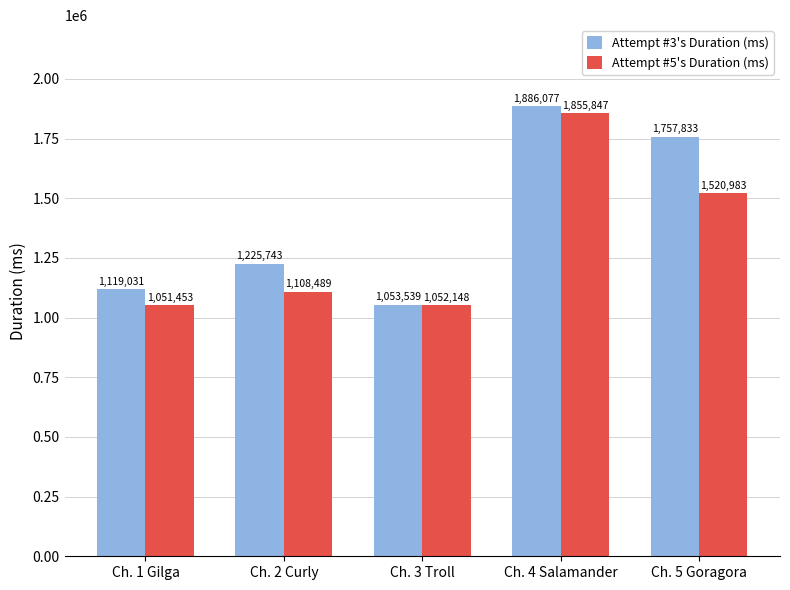

Does the chart contain stacked bars?

No